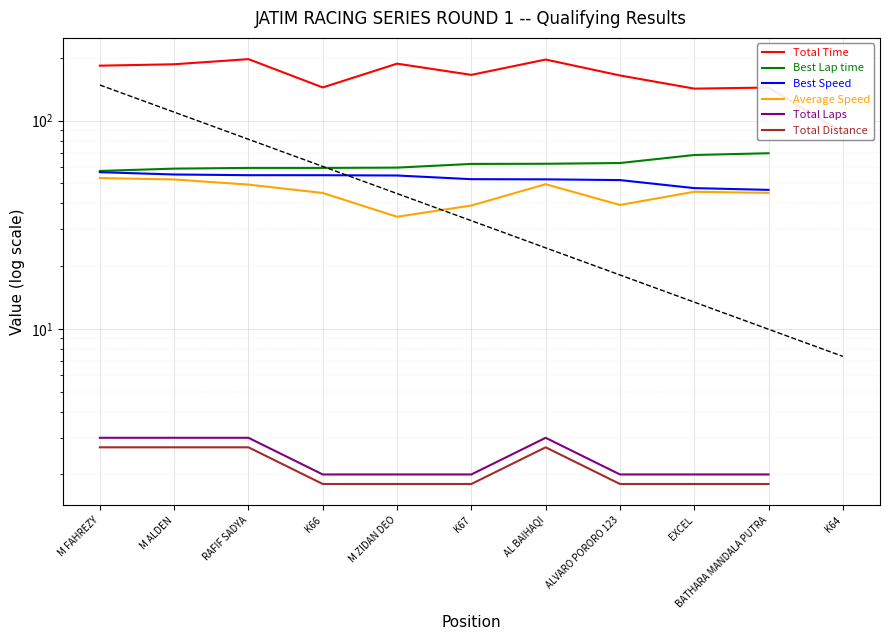

What is the label of the 7th point from the right?

M ZIDAN DEO